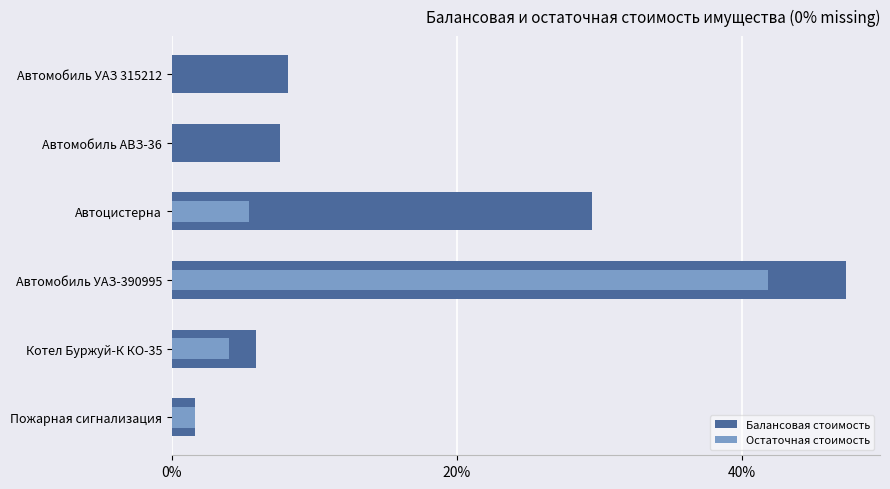

What is the sum of all Балансовая стоимость values?

1358476.0